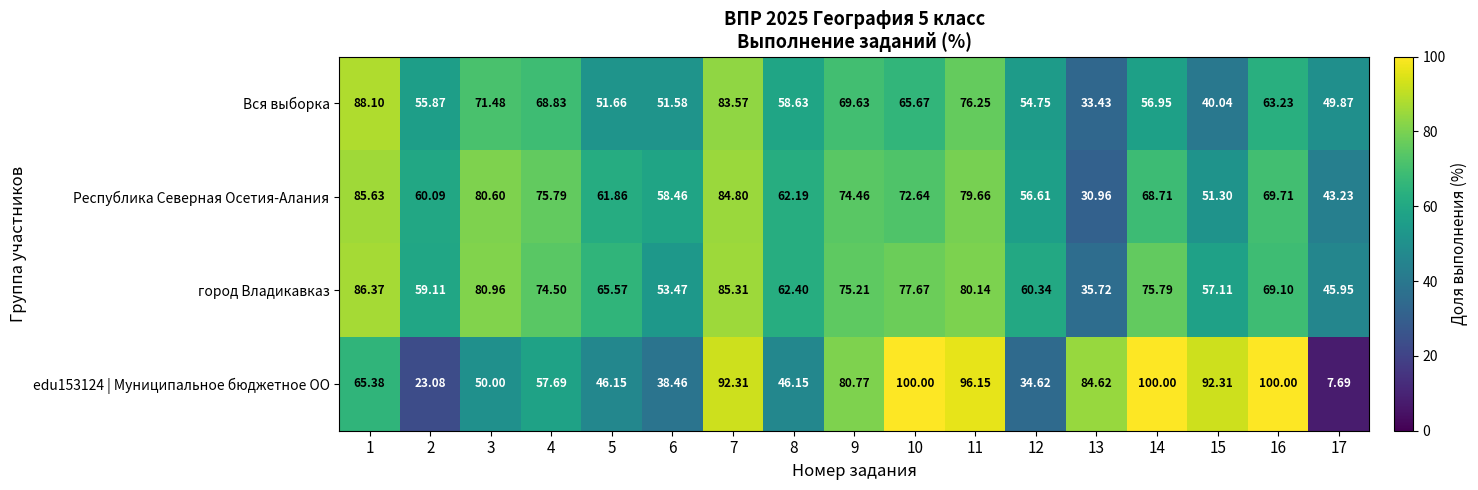

Between 13 and 15, which series saw the biggest shift?

город Владикавказ